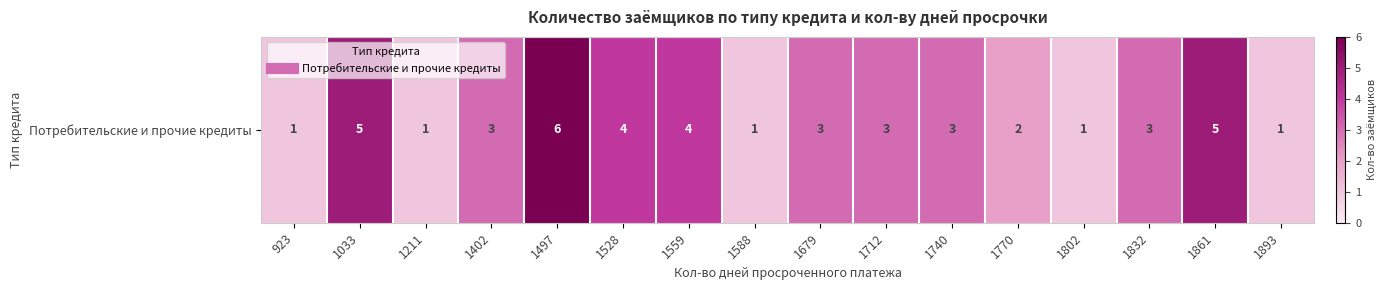

Which has a higher value, 1402 or 1832?

1402